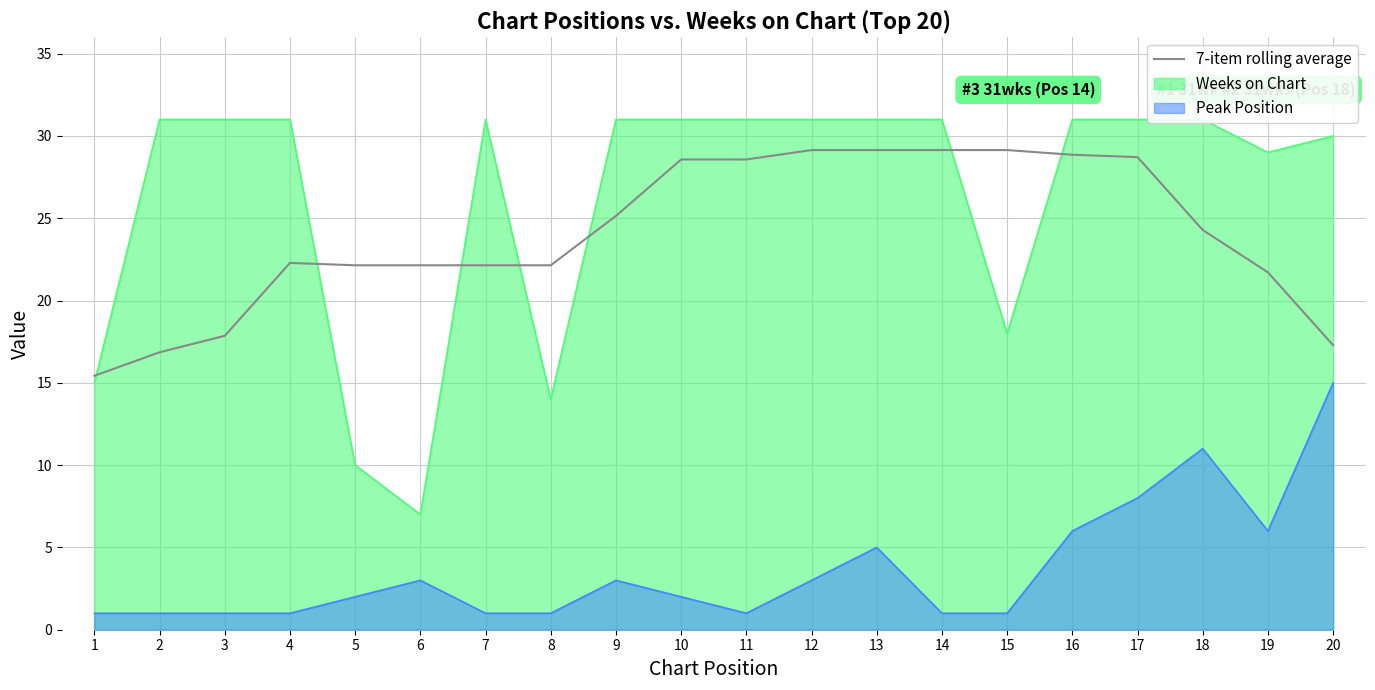

What is the greatest value displayed?

29.1